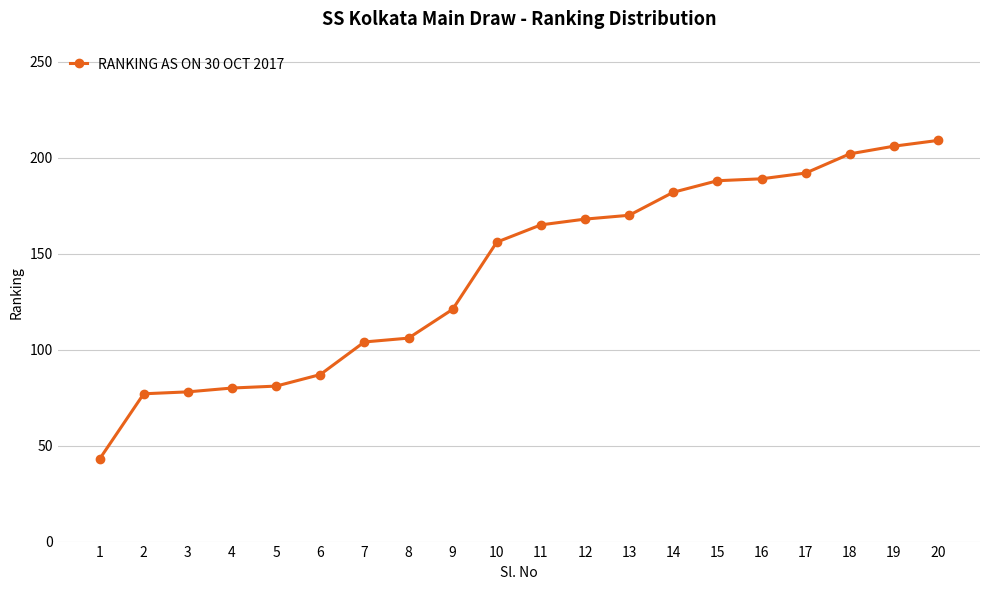

At which label is the value closest to 126?

9